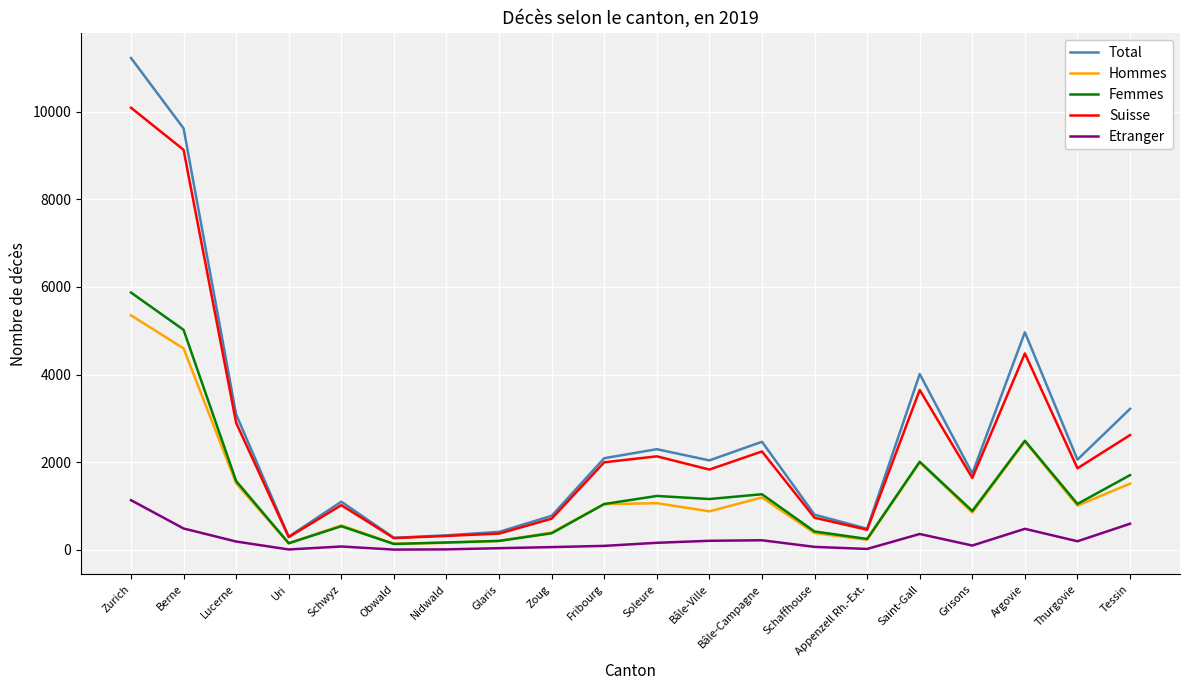

True or false: Hommes has more than 2 interior local peaks.

True